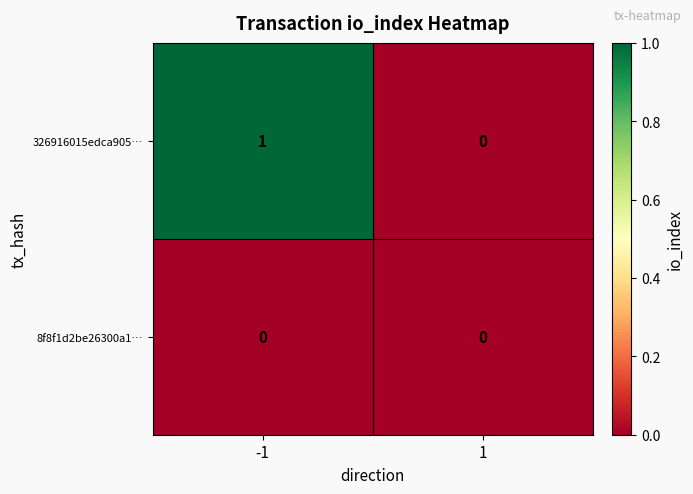

The 8f8f1d2be26300a1… series shows 0 at -1. True or false?

True